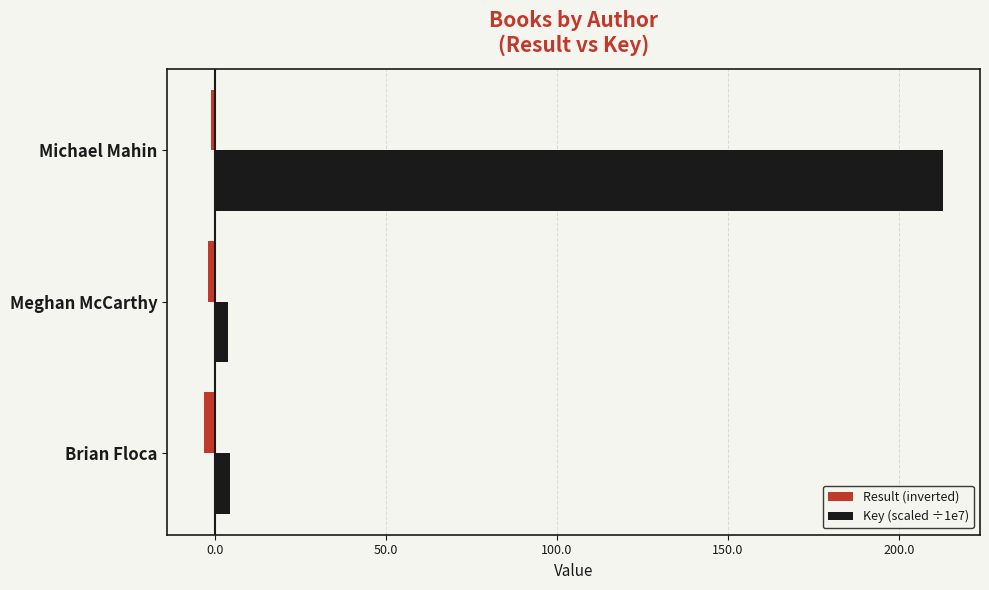

What is the difference between the maximum and minimum values in the Result (inverted) series?

2.0